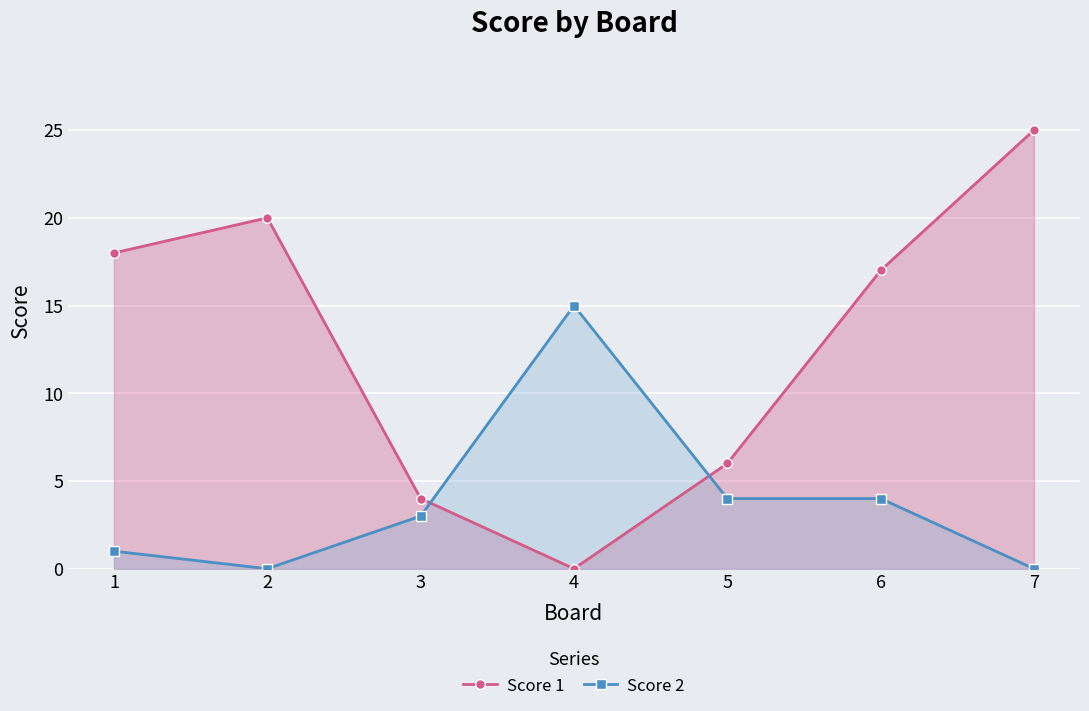

True or false: Score 2 has more than 0 points higher than both neighbors.

True